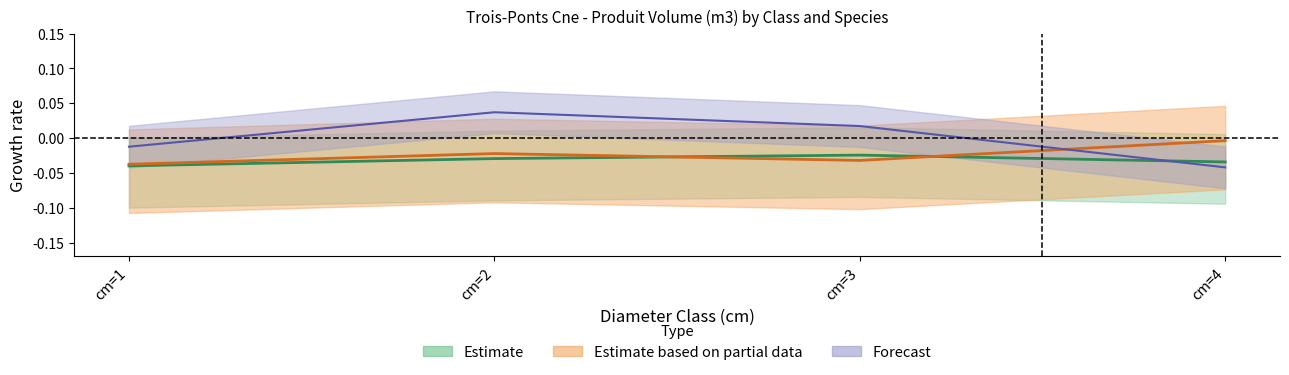

Which series ends up on top after the final intersection of BOULEAU_produit_vtgr and BOULEAU_produit_nbre?

BOULEAU_produit_vtgr